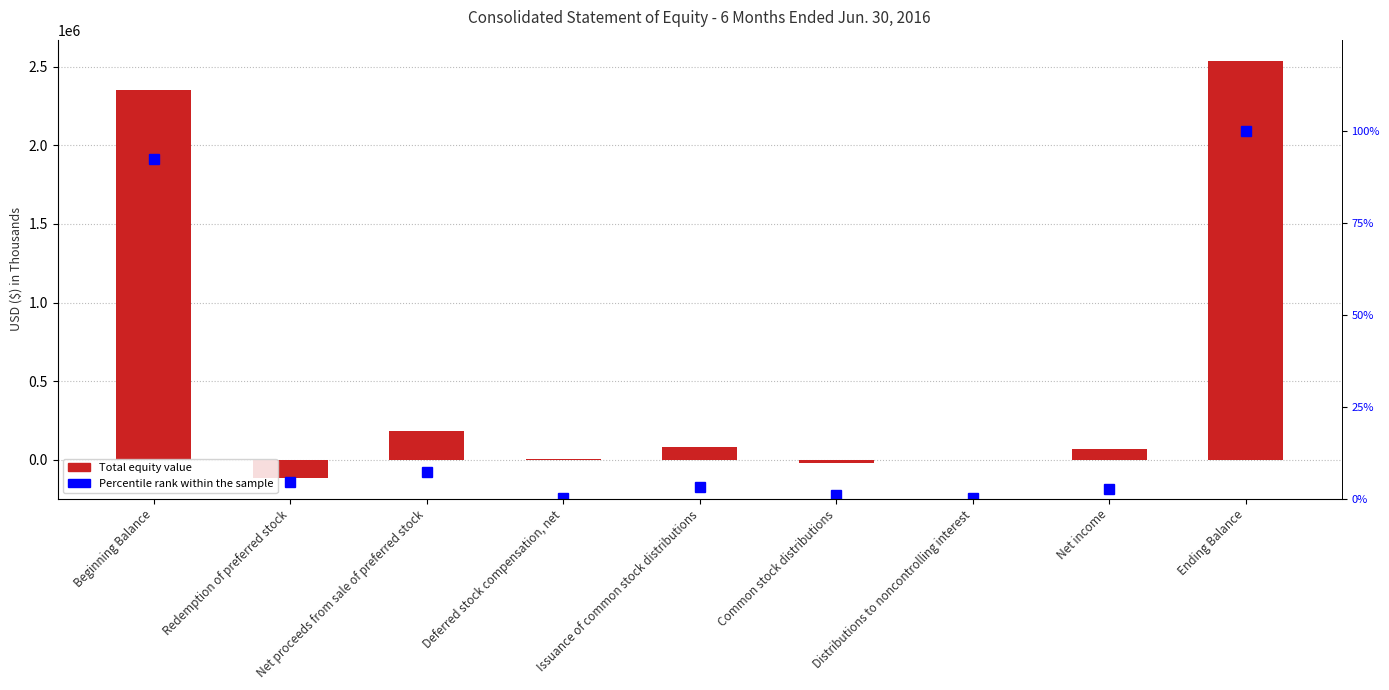

Is it true that Total Equity (USD $ Thousands) equals 4141578.6 at Ending Balance?

False